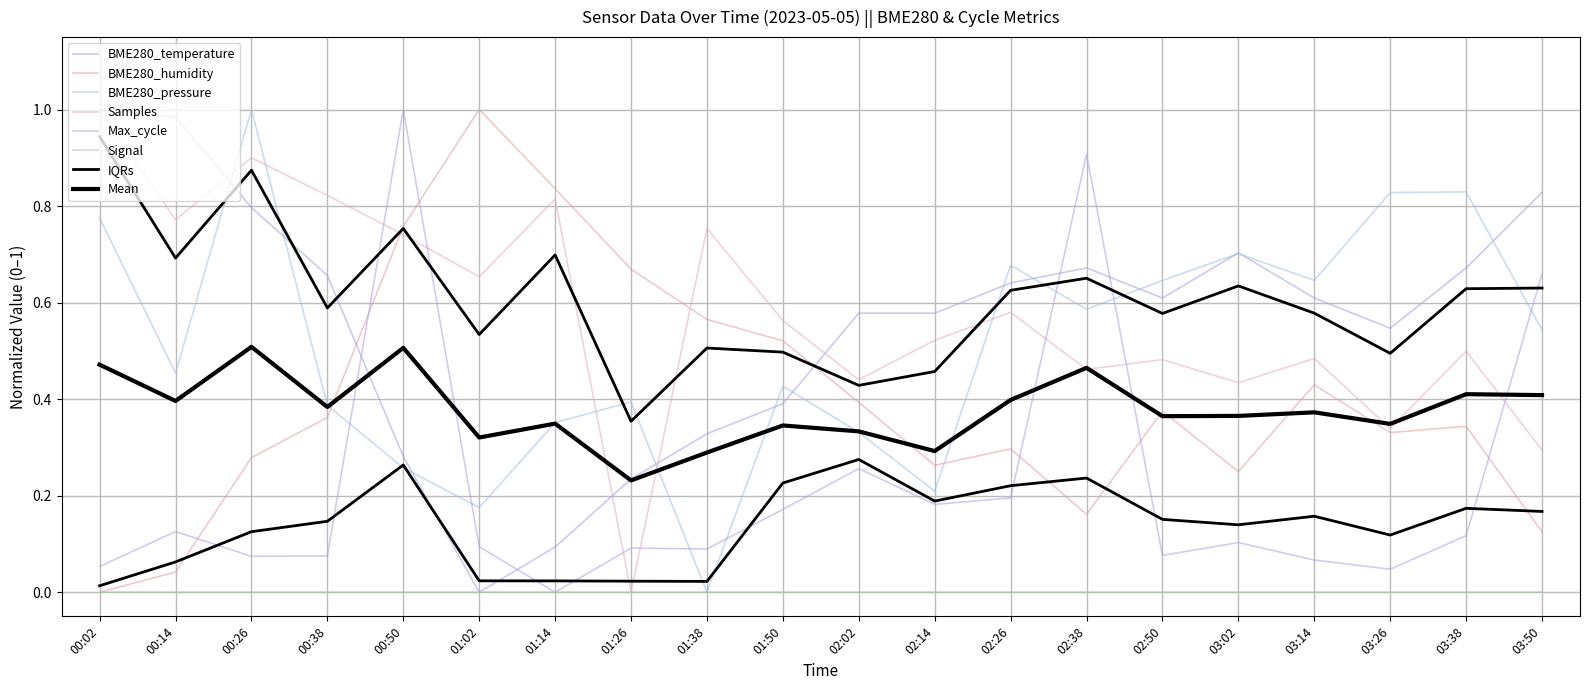

True or false: BME280_pressure has more than 0 interior local peaks.

True